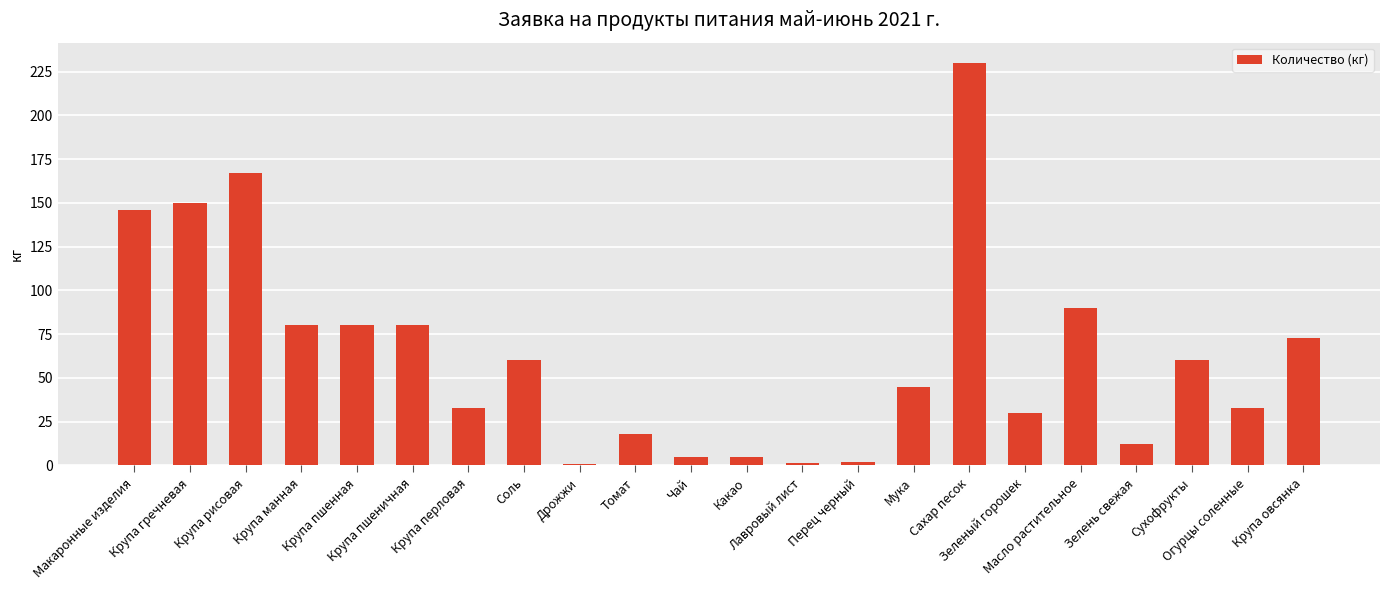

The chart shows a value of 1.0 at Дрожжи. True or false?

True